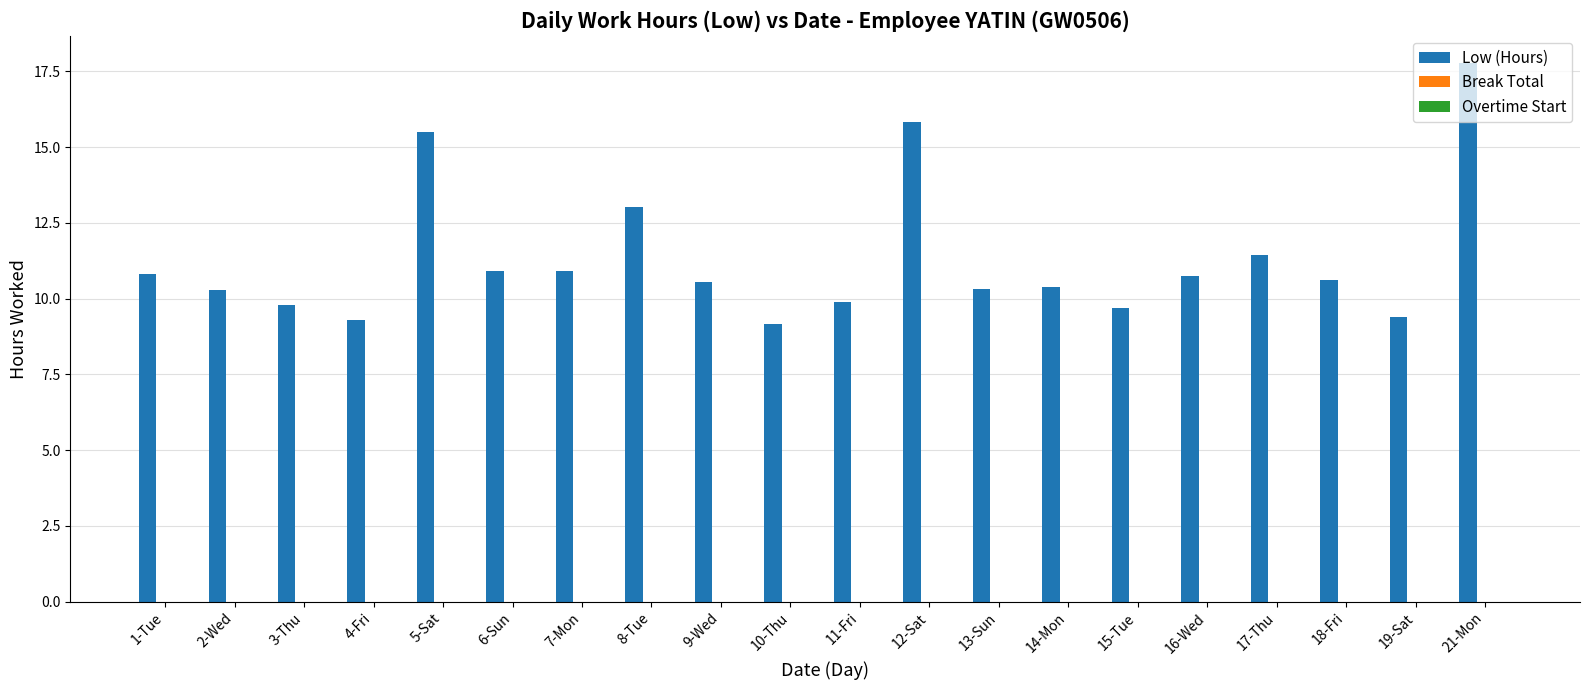

What is the smallest value displayed?

9.2